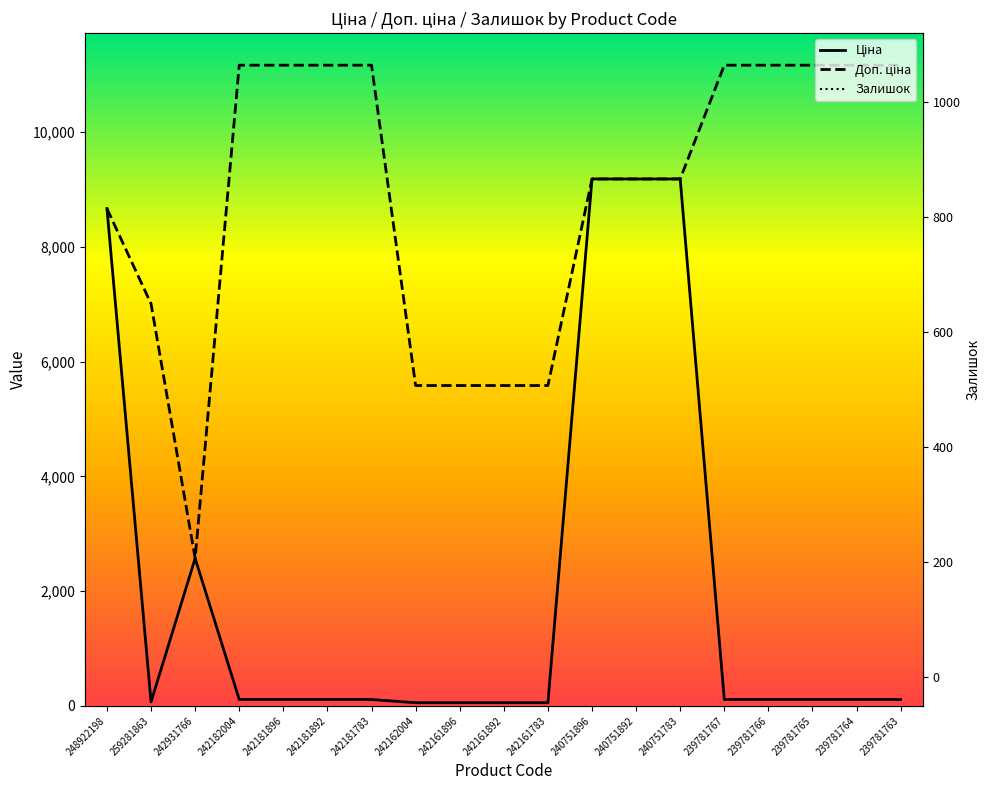

The Залишок series shows 263.0 at 242181892. True or false?

True